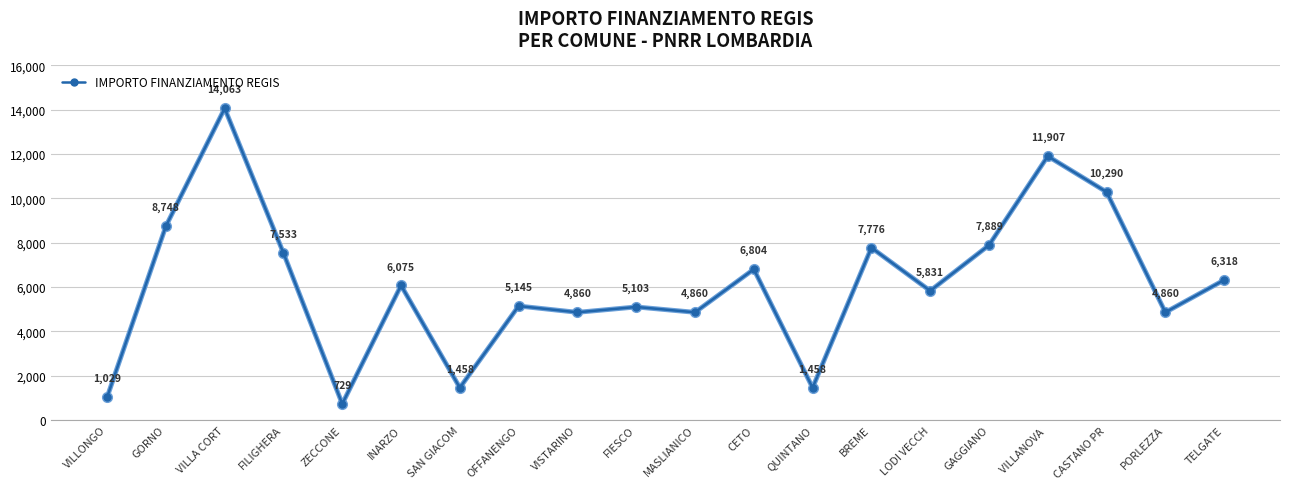

What is the greatest value displayed?

14063